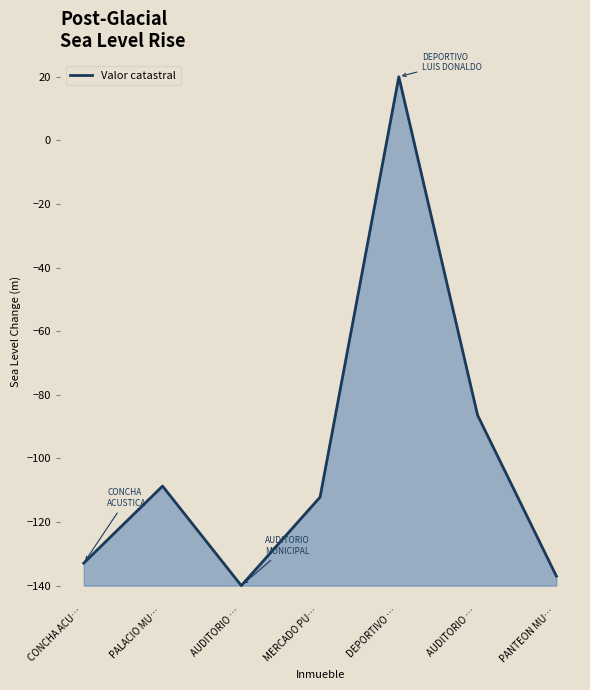

List the labels in order of value, largest first.

DEPORTIVO …, AUDITORIO …, PALACIO MU…, MERCADO PU…, CONCHA ACU…, PANTEON MU…, AUDITORIO …